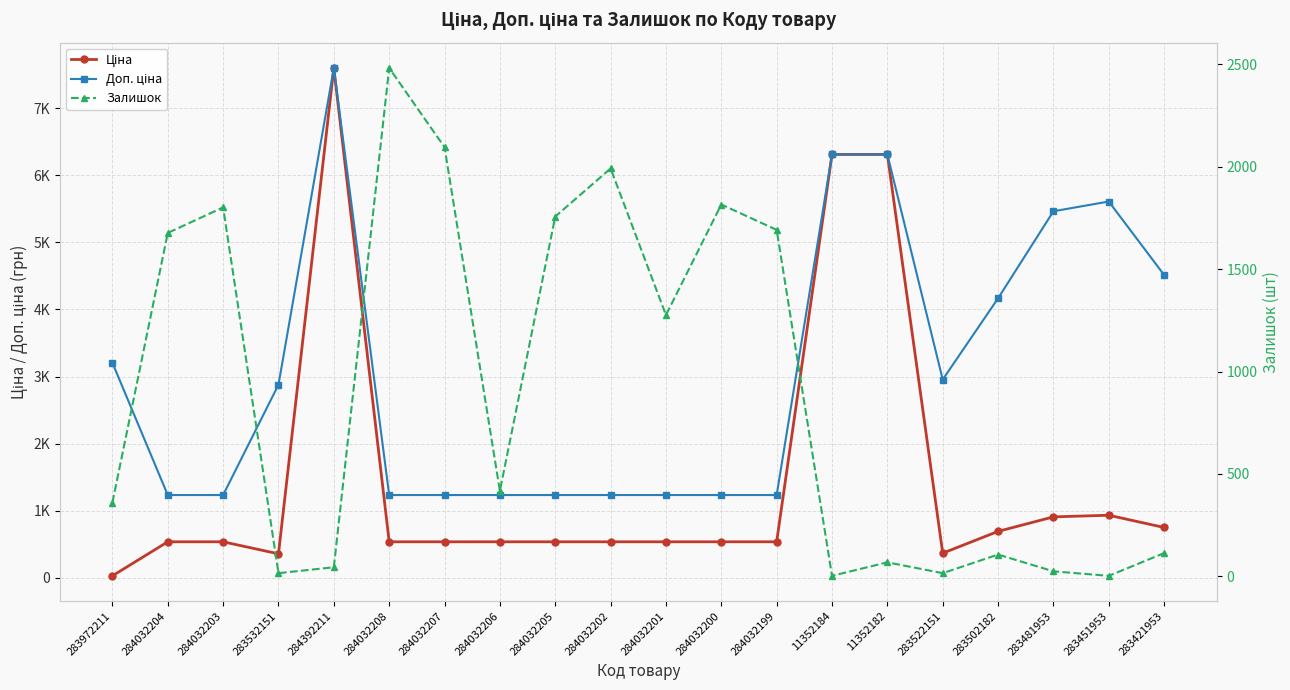

In Ціна, how many points are higher than both neighbors (excluding endpoints)?

2